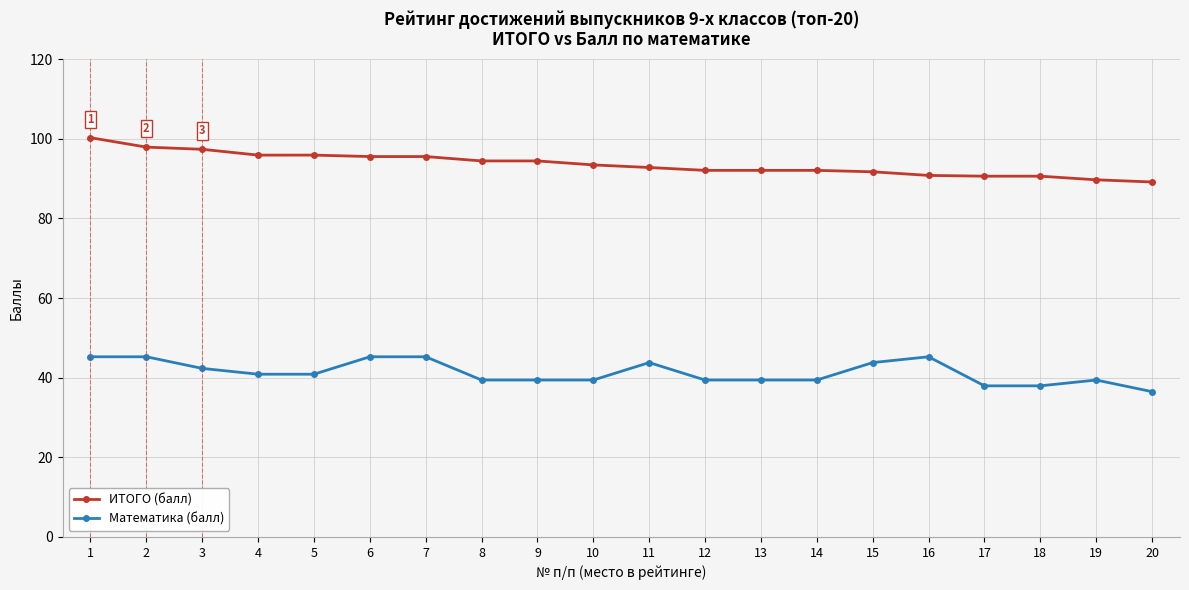

Count the number of data series in this chart.

2